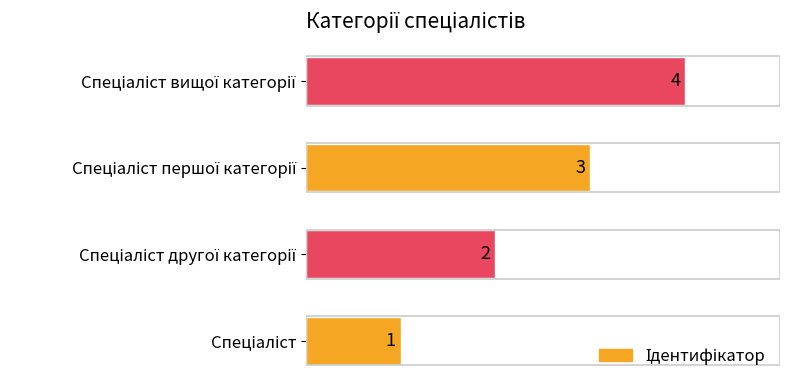

What is the sum of all values?

10